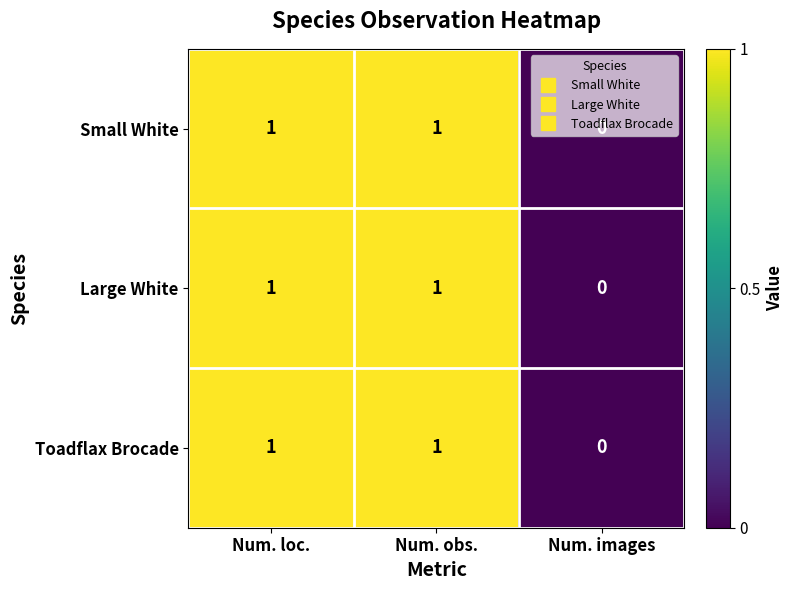

How many Toadflax Brocade values are between 0 and 1?

3